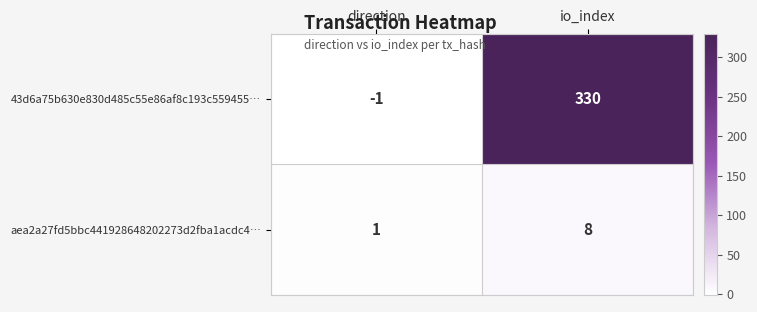

At direction, list the series in order from smallest to largest.

43d6a75b630e830d485c55e86af8c193c559455…, aea2a27fd5bbc441928648202273d2fba1acdc4…